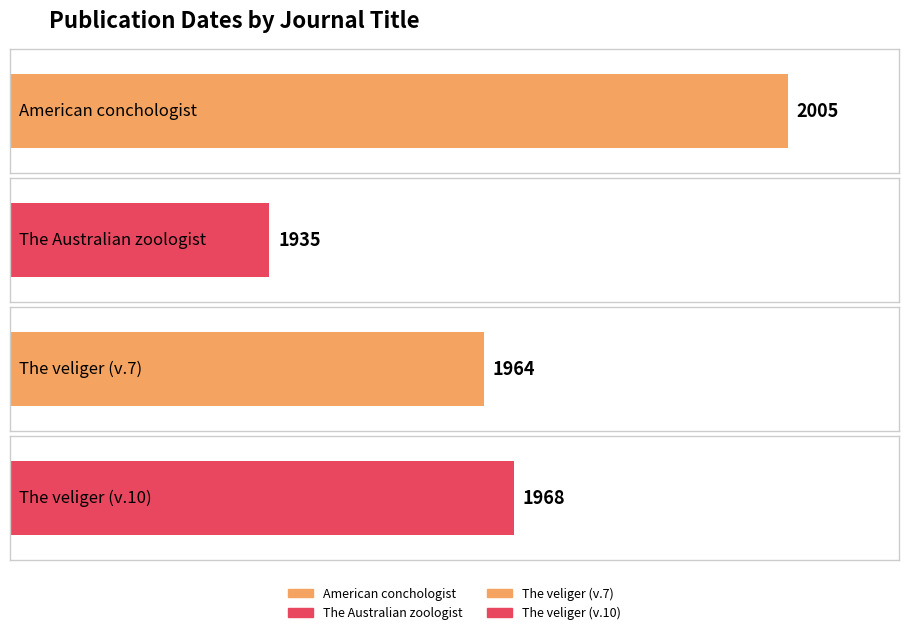

What is the change in value from American conchologist to The veliger (v.7)?

-41